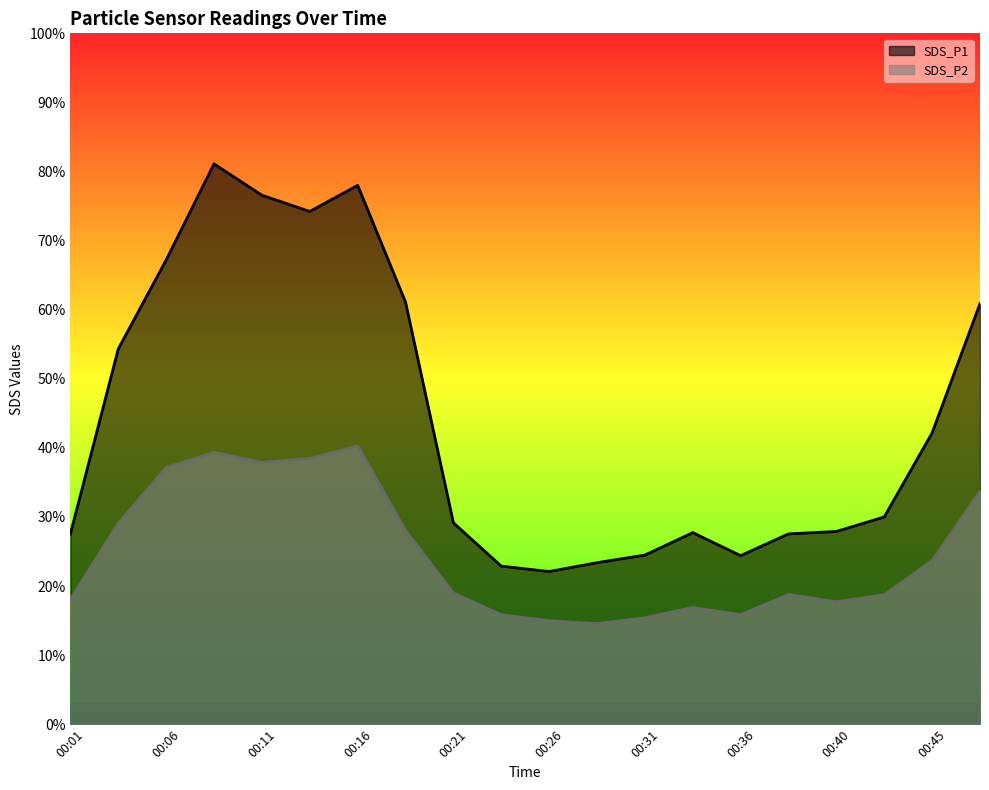

What is the difference between the maximum and minimum values in the SDS_P2 series?

25.7